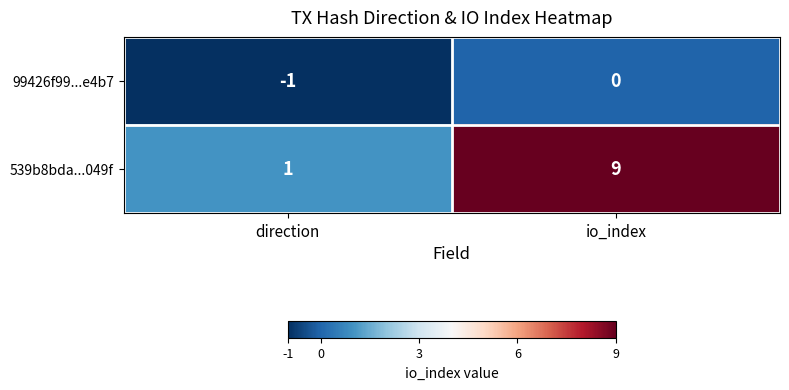

Reading left to right, extract all data points from this chart.

99426f99...e4b7: -1	0
539b8bda...049f: 1	9